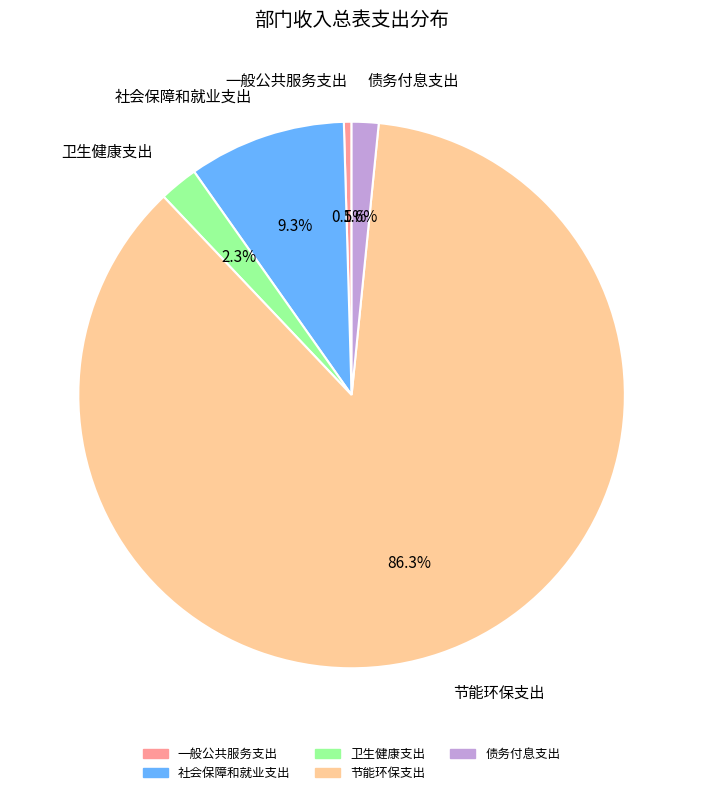

To the nearest percent, what is the difference between the 节能环保支出 and 一般公共服务支出 slice percentages?

86%